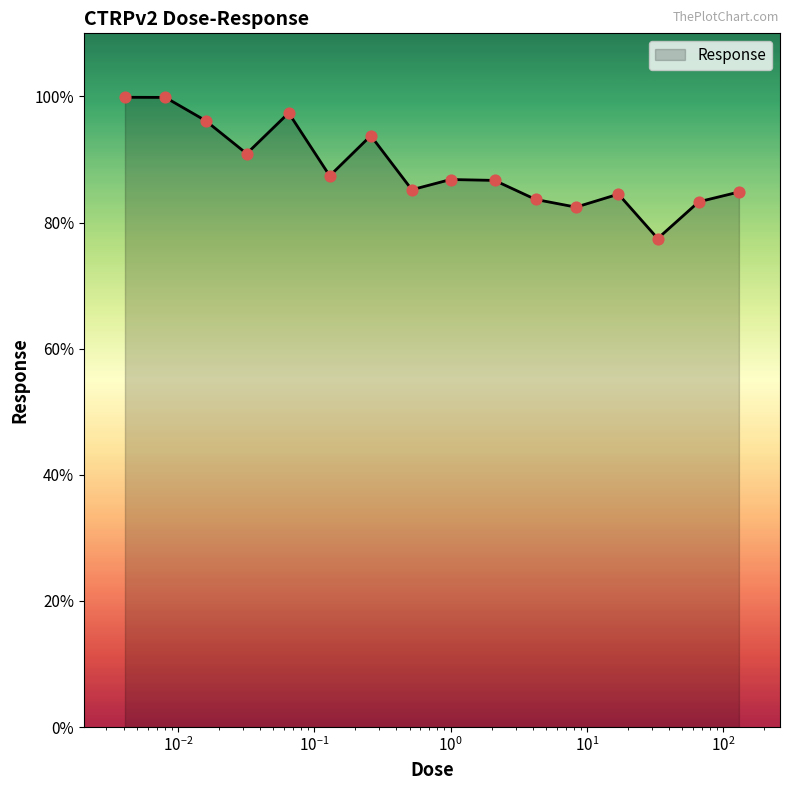

What is the minimum value shown in the chart?

77.5